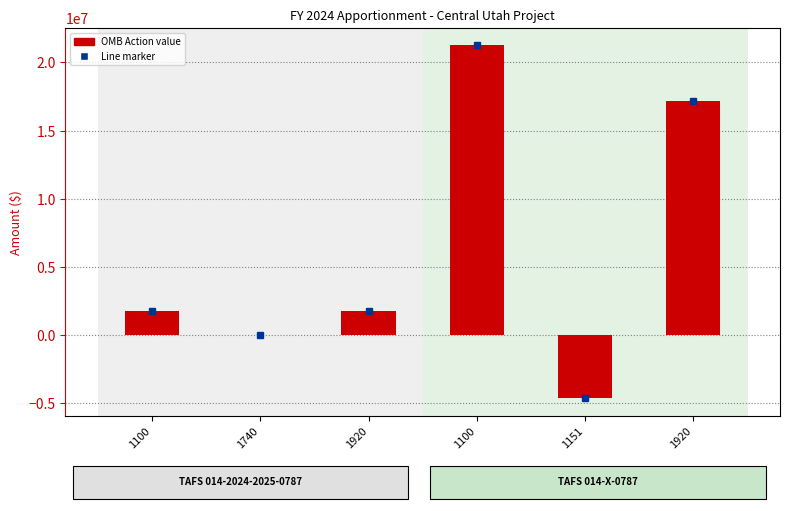

What is the change in value from 1920 to 1100?

+19499000